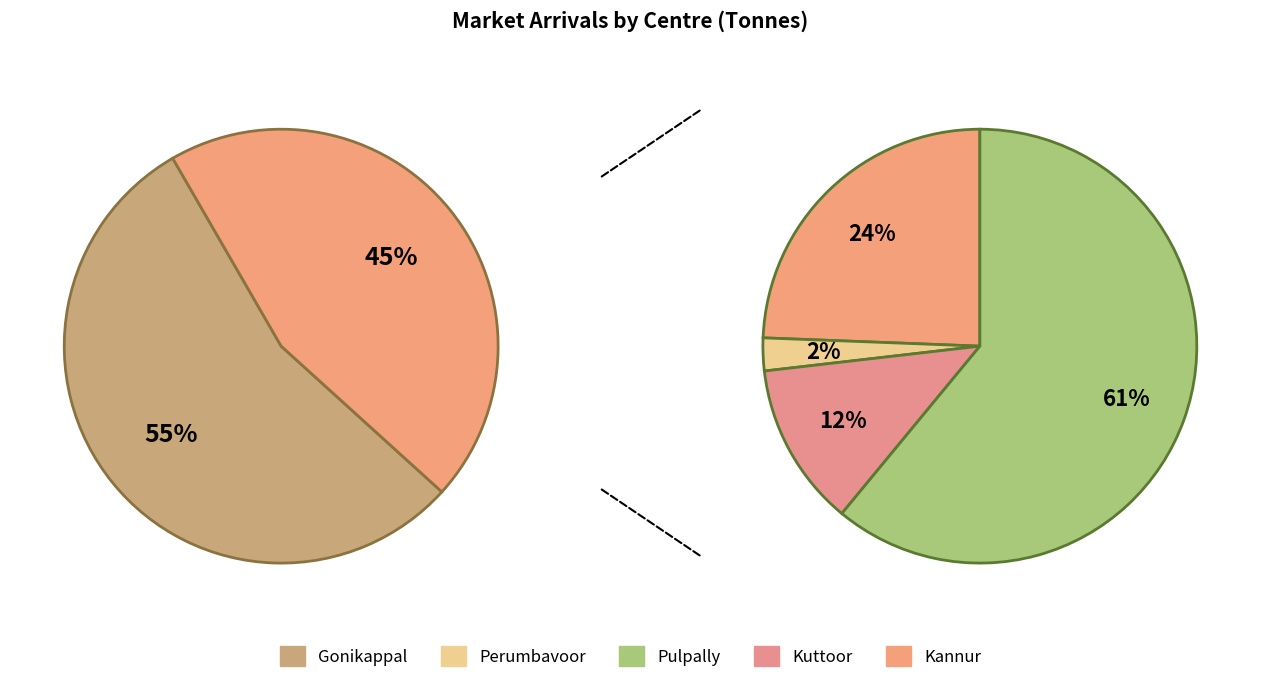

To the nearest percent, what is the combined percentage of Perumbavoor and Kannur?

12%